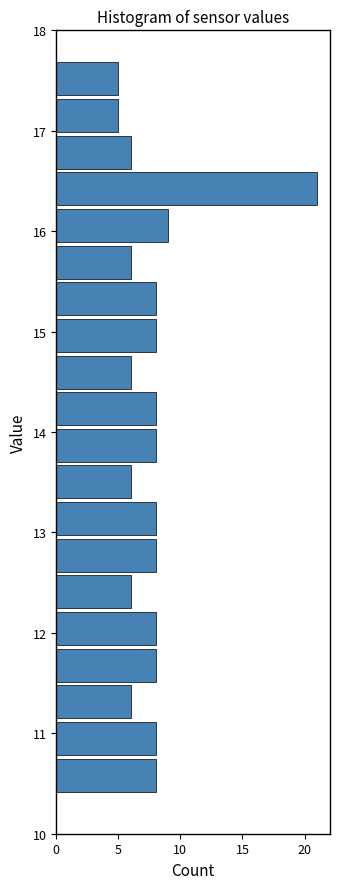

Around what value on the y-axis is the longest bar? Give the approximate position of its centre, as read against the axis.

16.4